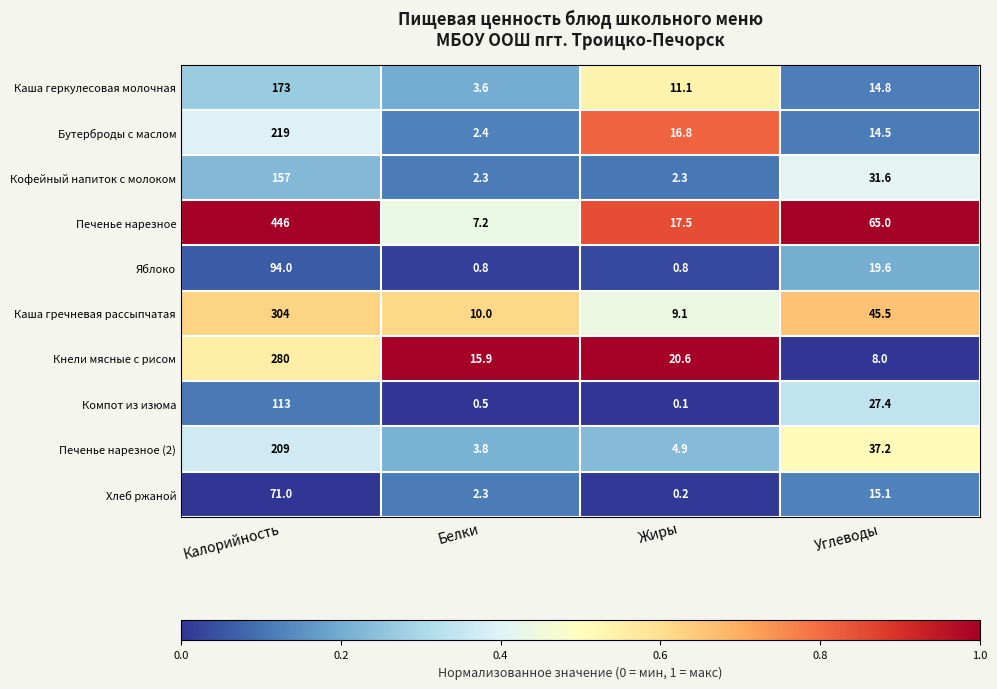

The value of Каша гречневая рассыпчатая at Калорийность is 304.0. True or false?

True